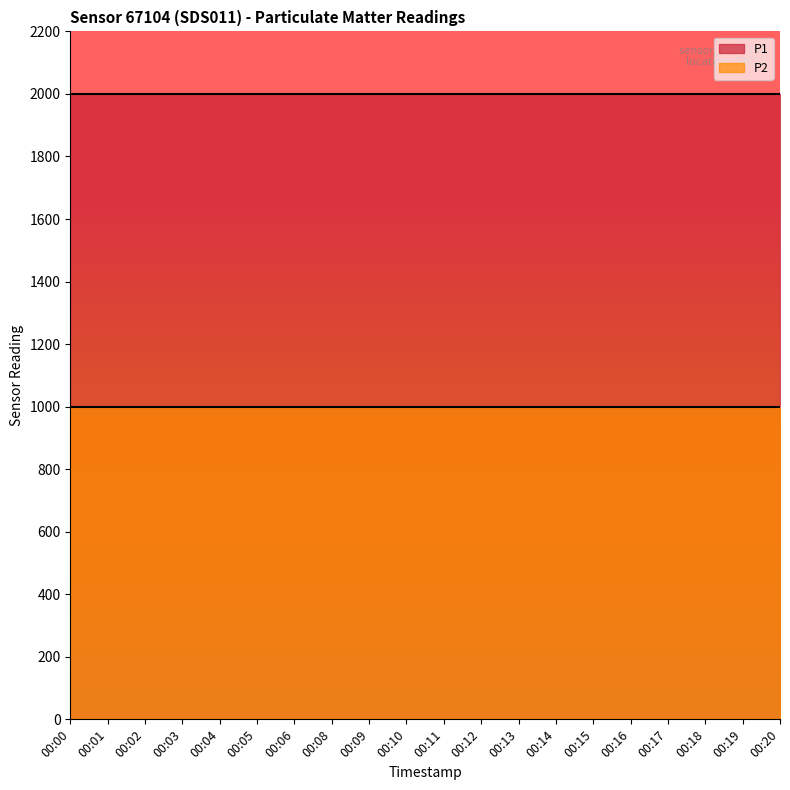

Does the chart have visible grid lines?

No